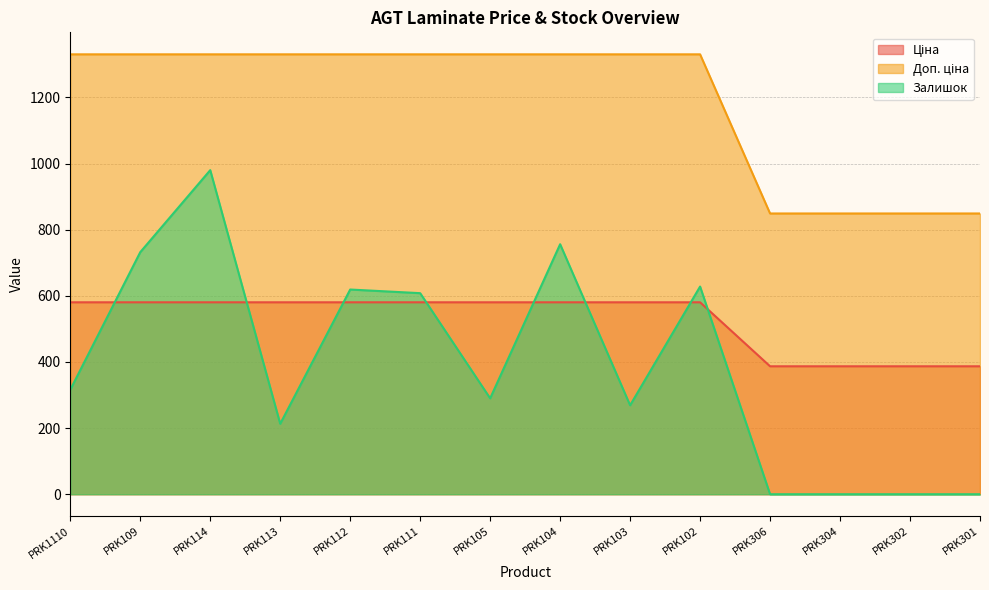

At which category is the sum across all series the highest?

PRK114